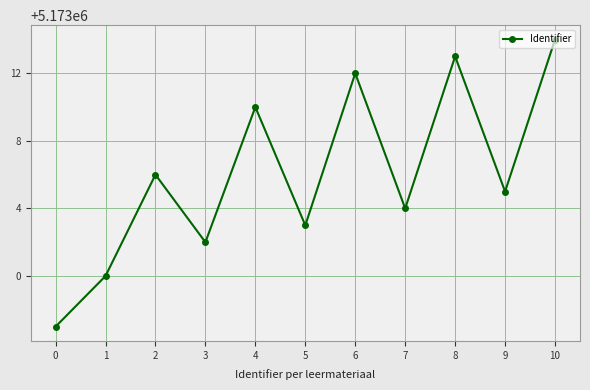

Reading left to right, what are all the values shown in this chart?

5172997	5173000	5173006	5173002	5173010	5173003	5173012	5173004	5173013	5173005	5173014